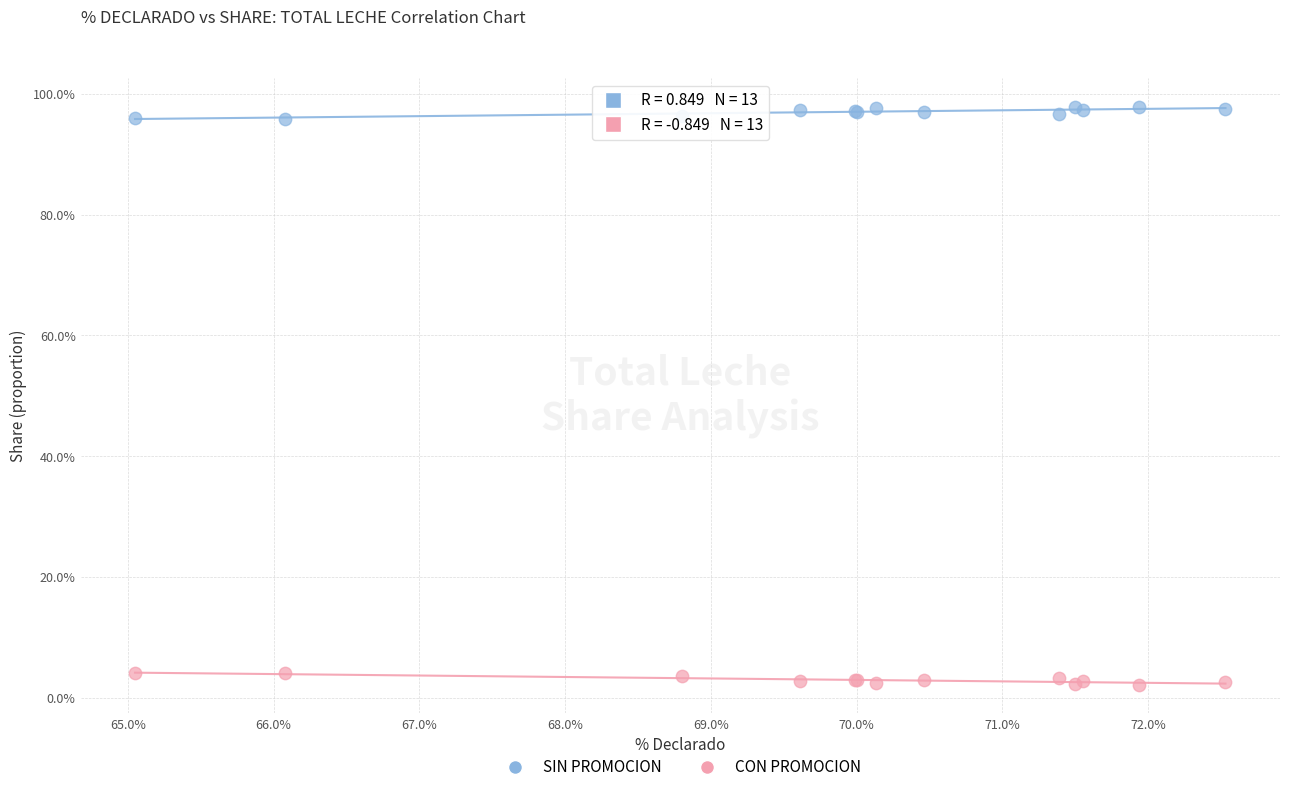

Which series reaches the maximum Y coordinate?

SIN PROMOCION